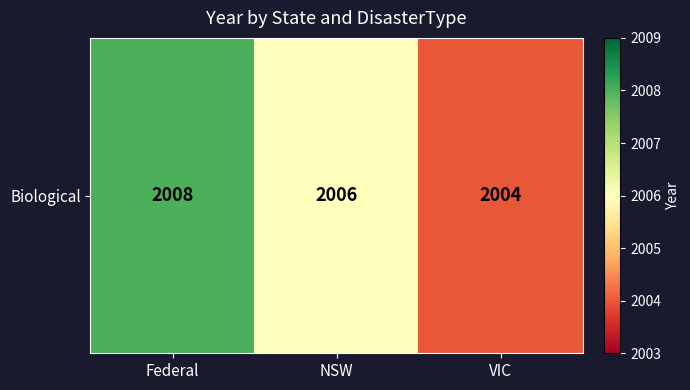

What is the difference between the maximum and minimum values?

4